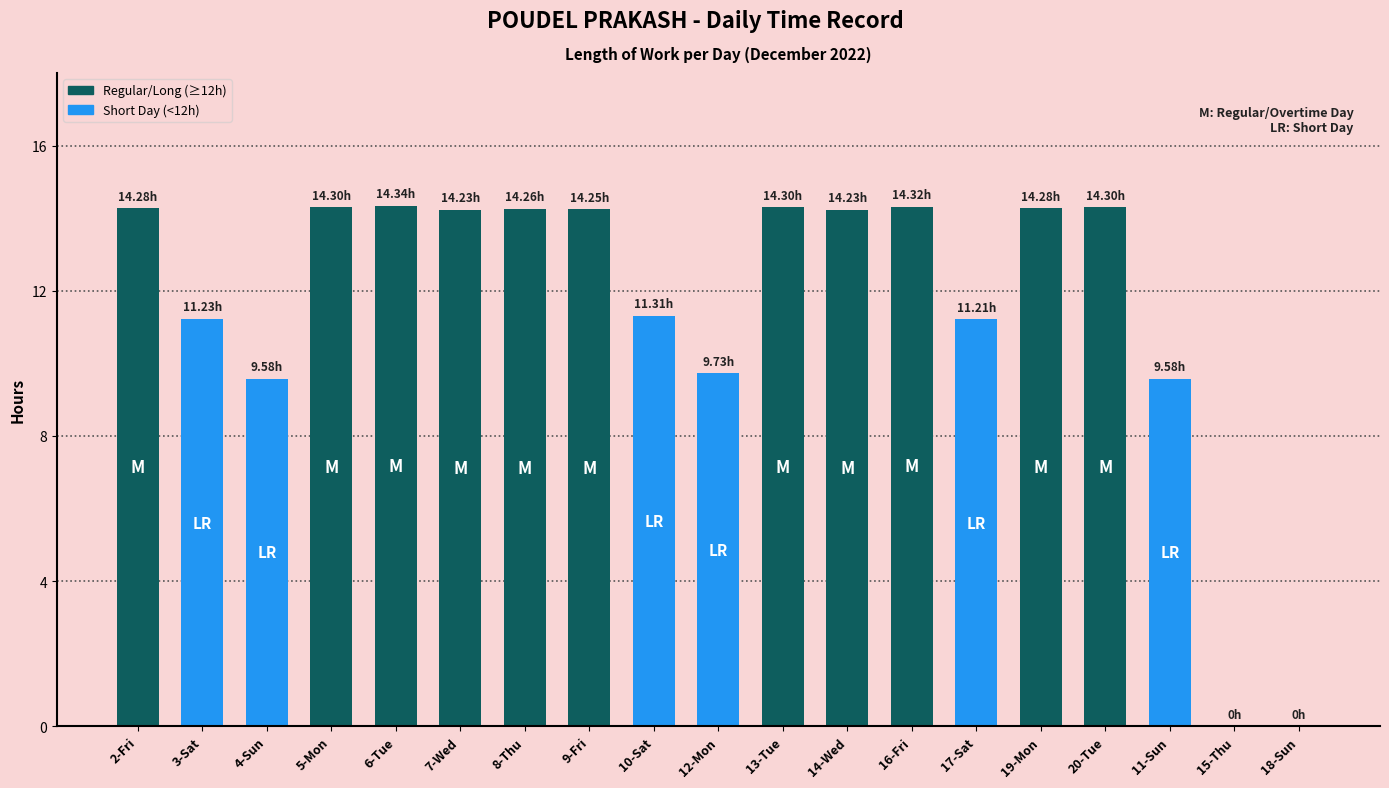

What is the sum of the values at 11-Sun and 3-Sat?

20.8